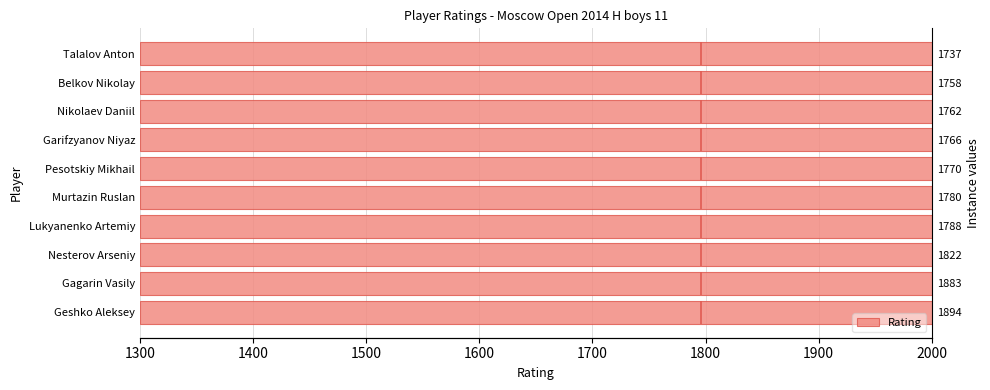

The chart shows a value of 2482 at Gagarin Vasily. True or false?

False